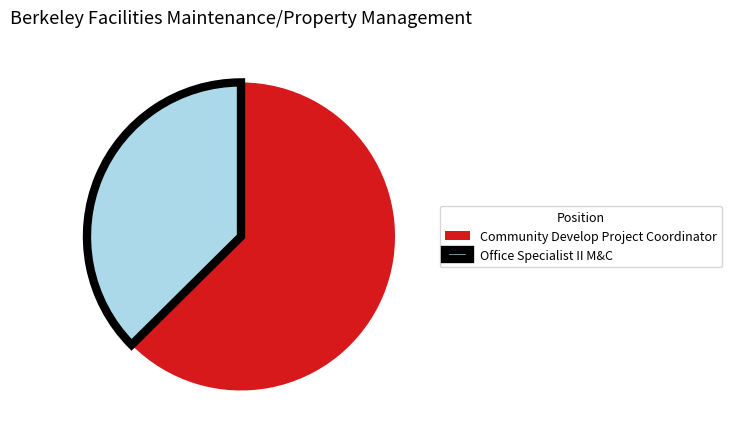

Which slice is the smallest?

Office Specialist II M&C